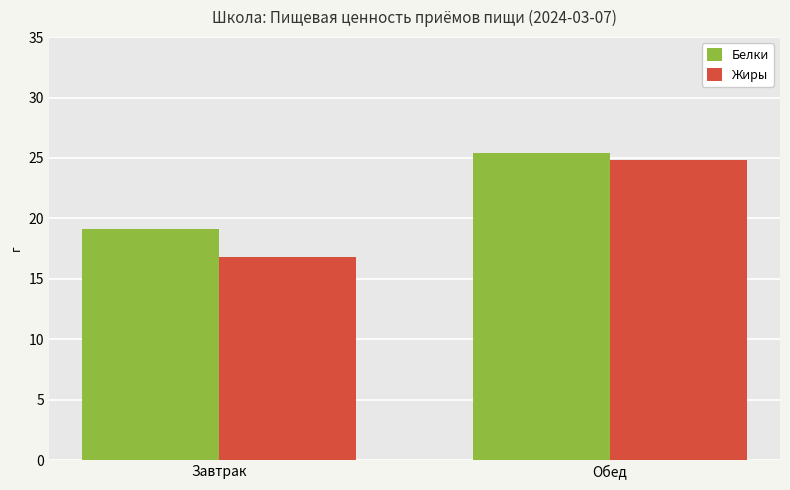

The Белки series shows 37.5 at Обед. True or false?

False